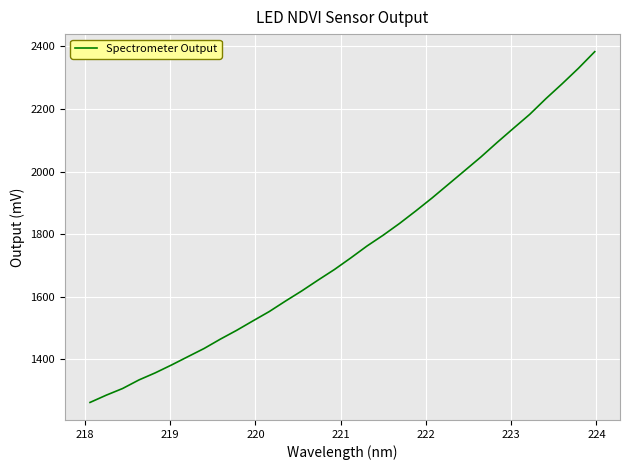

What is the maximum value shown in the chart?

2383.1